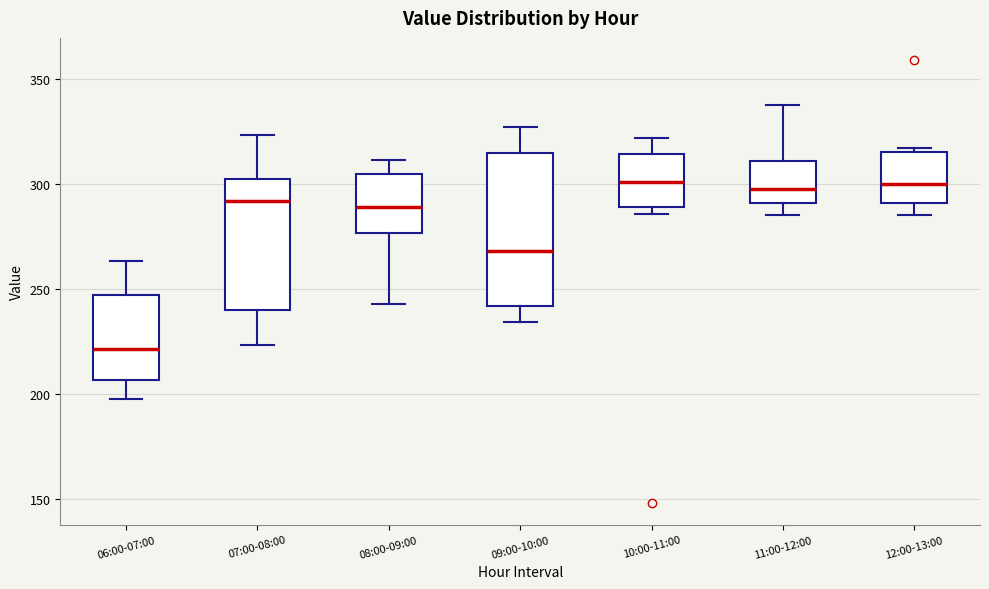

Where does the median line of the box for 10:00-11:00 sit on the y-axis? The values are not printed on the chart, so give them approximately, as read against the axis.

300